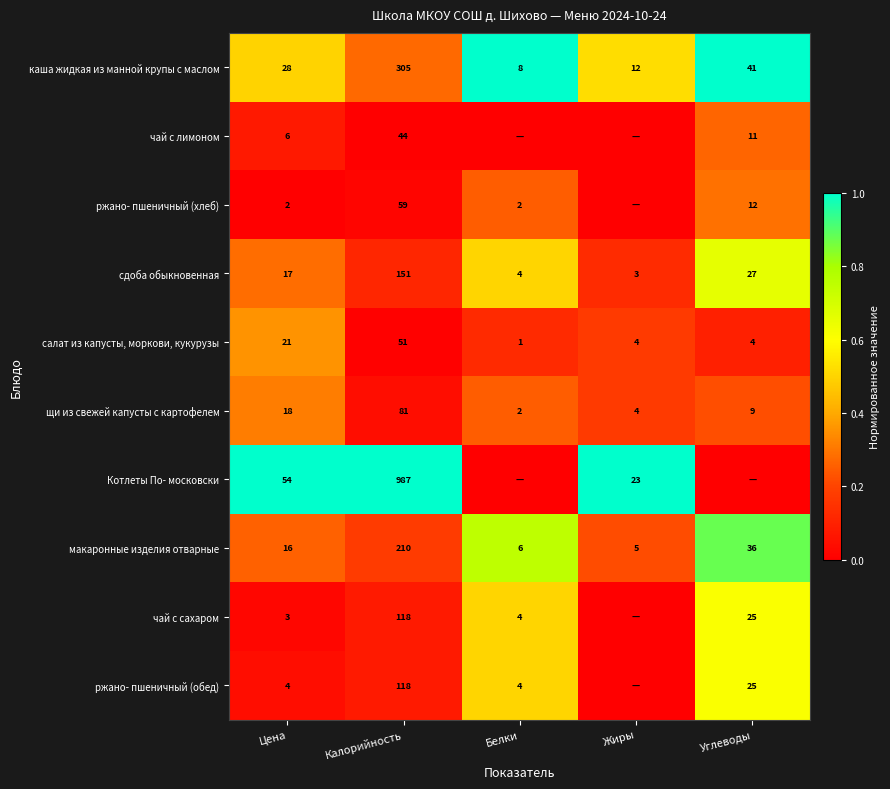

The value of щи из свежей капусты с картофелем at Белки is 0.3. True or false?

False